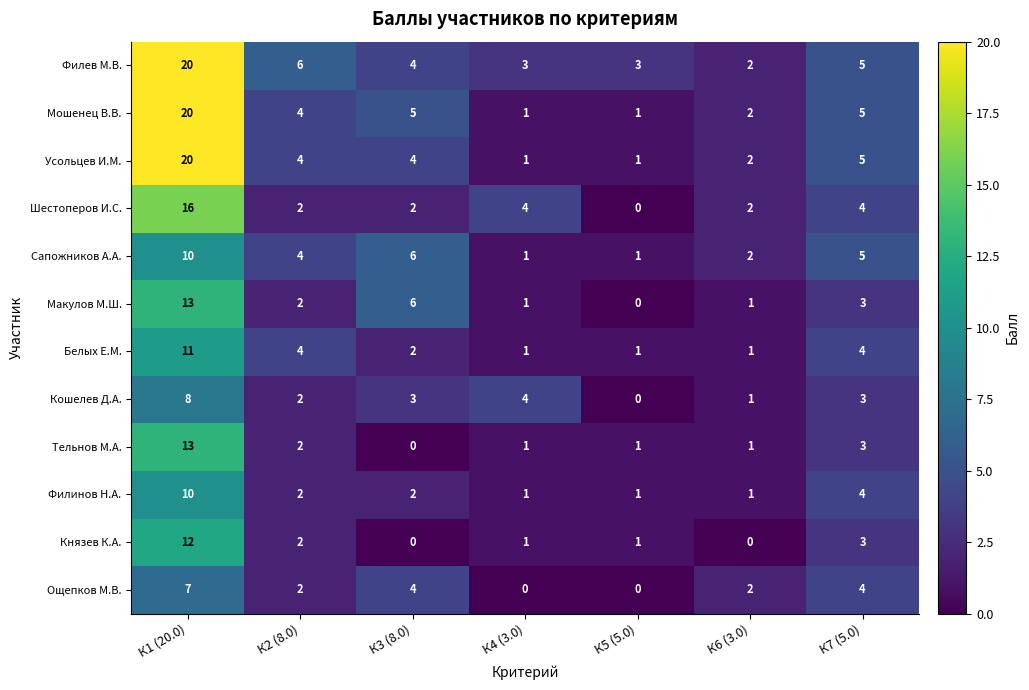

At which label does Шестоперов И.С. reach its peak?

К1 (20.0)